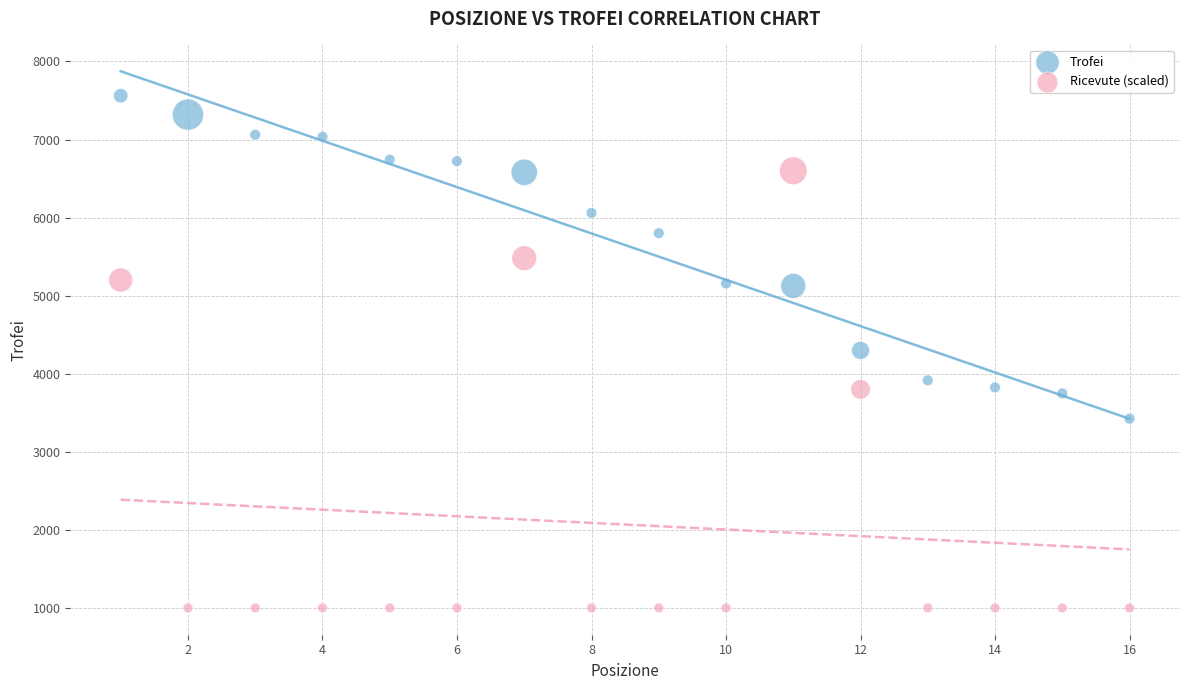

Across all data points, what is the range of Y values (max minus min)?

6561